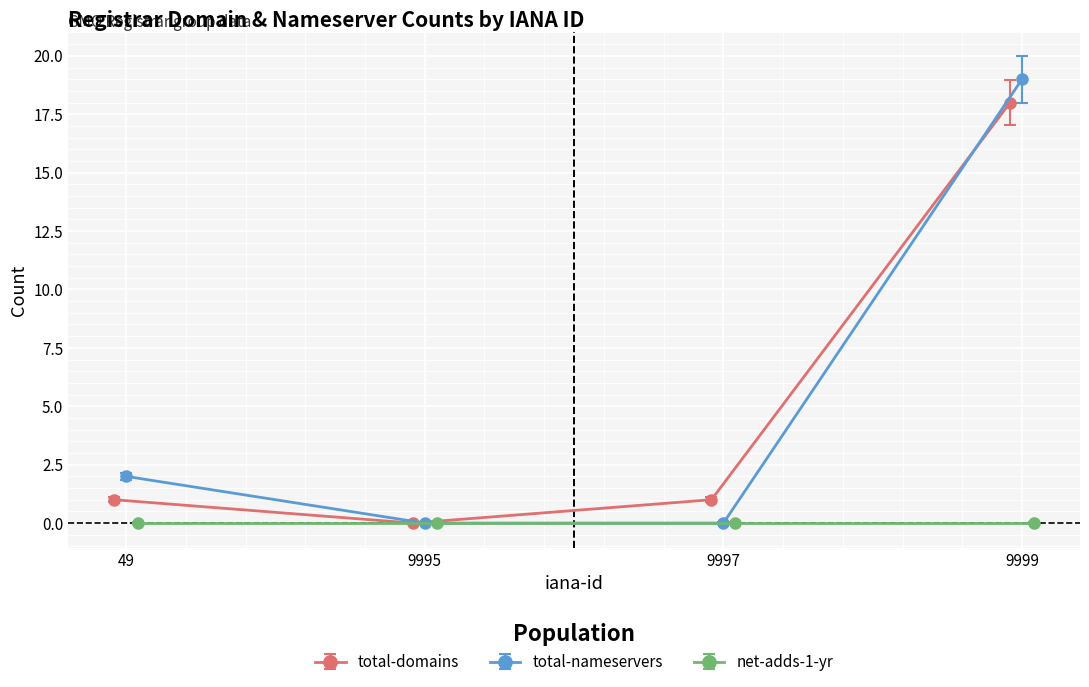

True or false: total-domains and total-nameservers cross at least once.

True